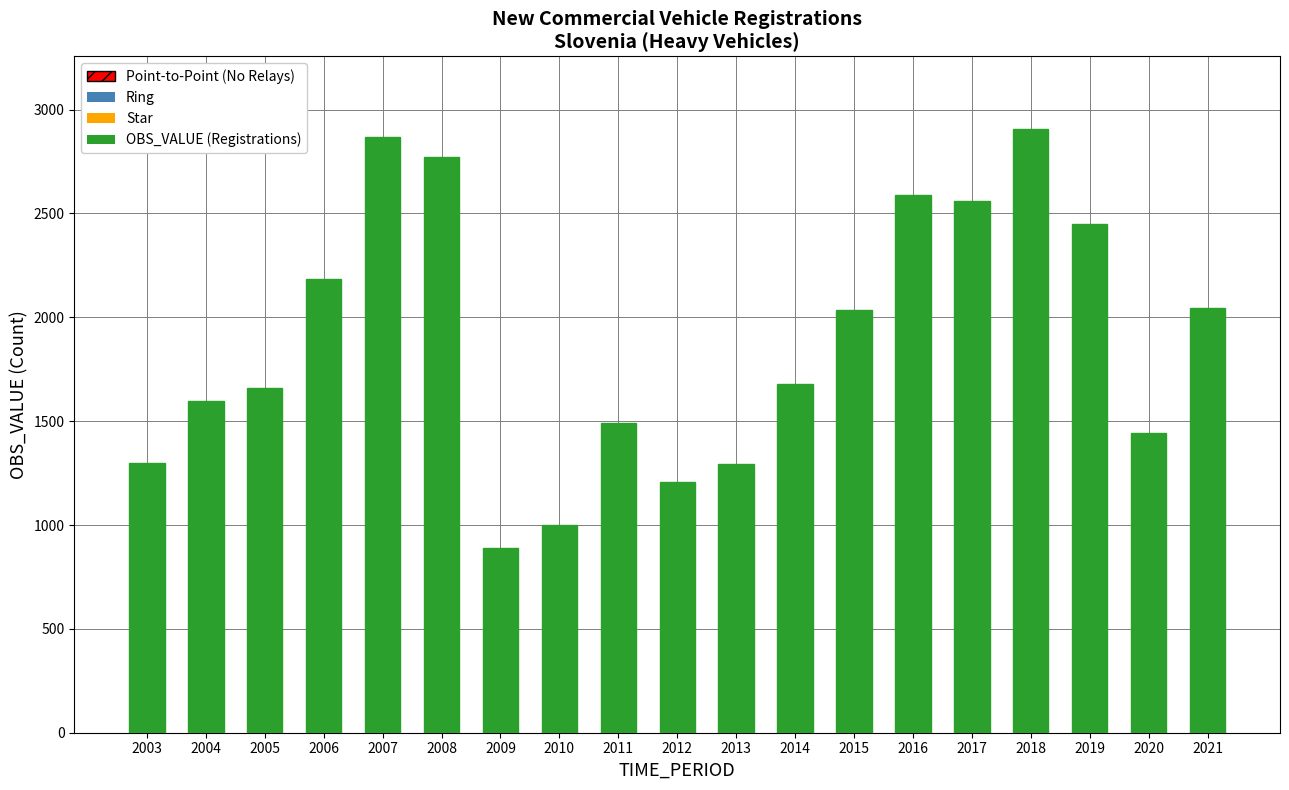

Which has a higher value, 2010 or 2007?

2007